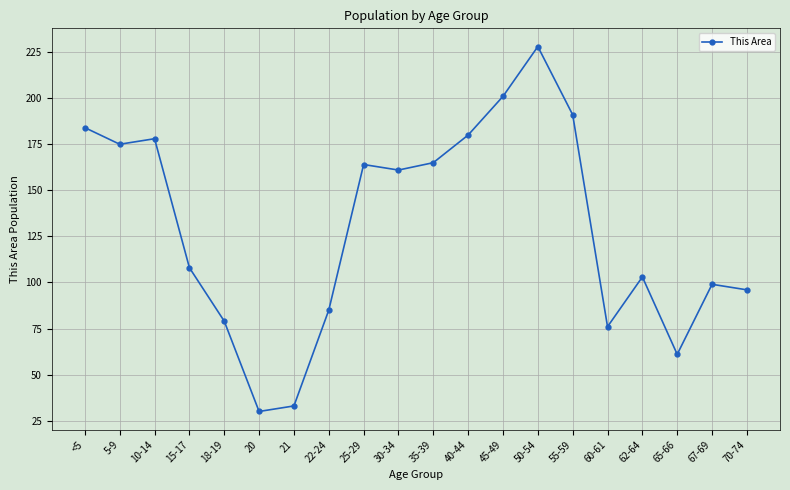

What is the maximum value shown in the chart?

228